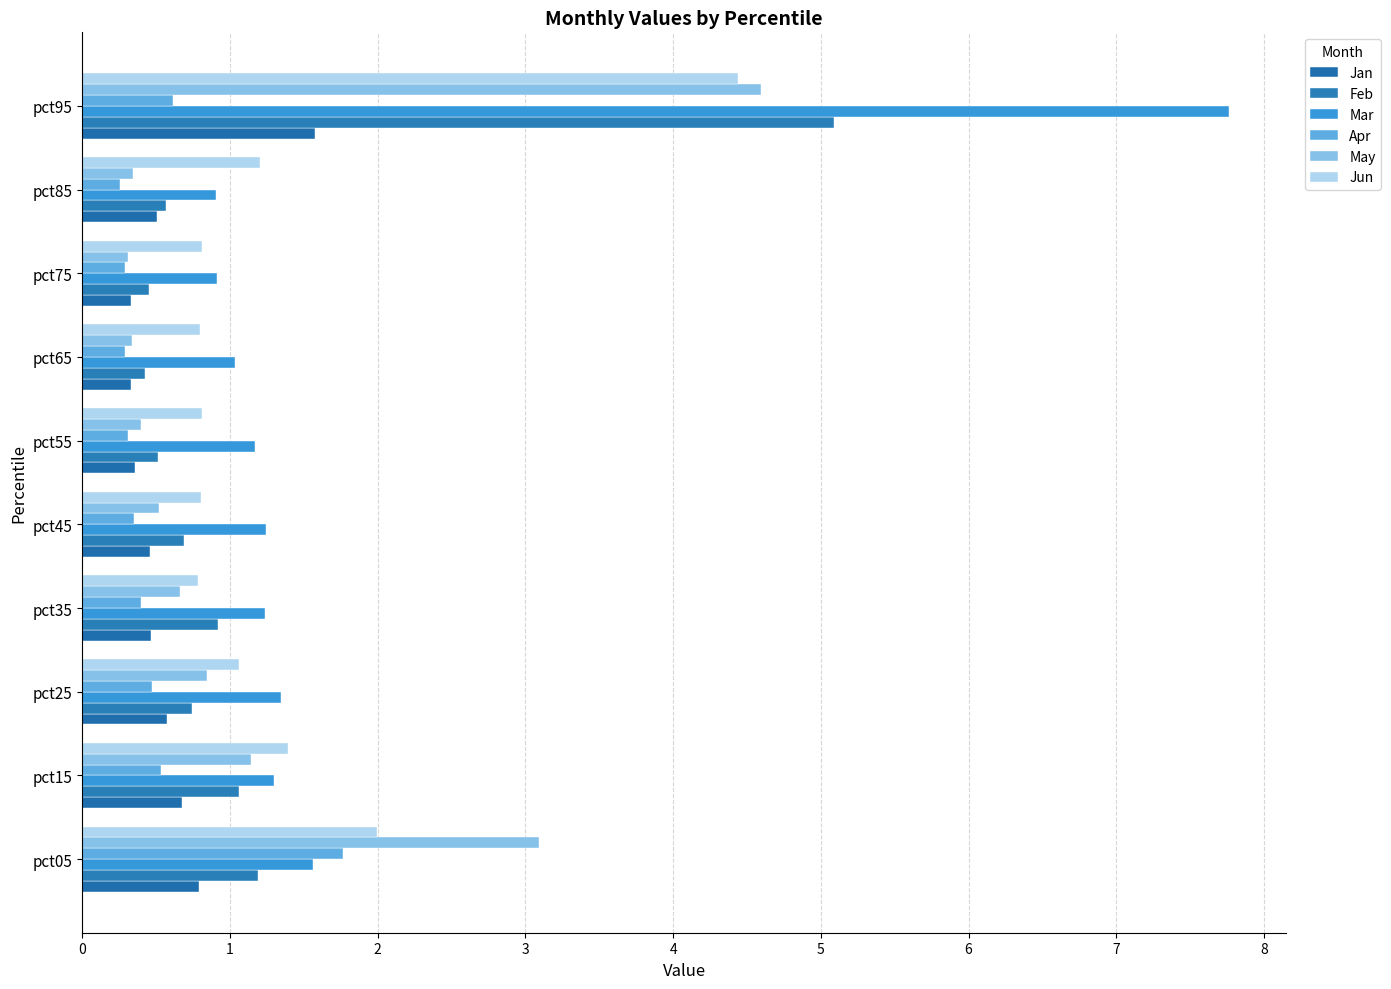

What is the sum of all May values?

12.2